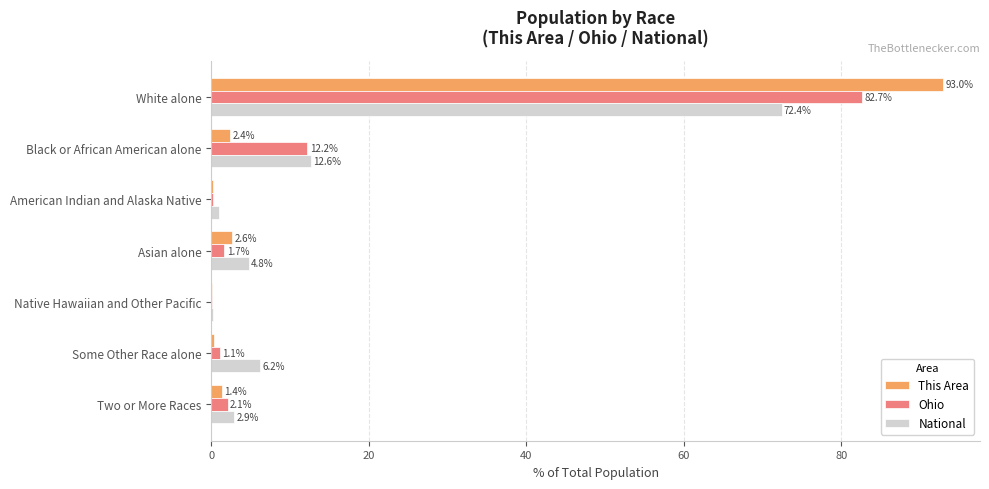

How many categories are shown in the chart?

7